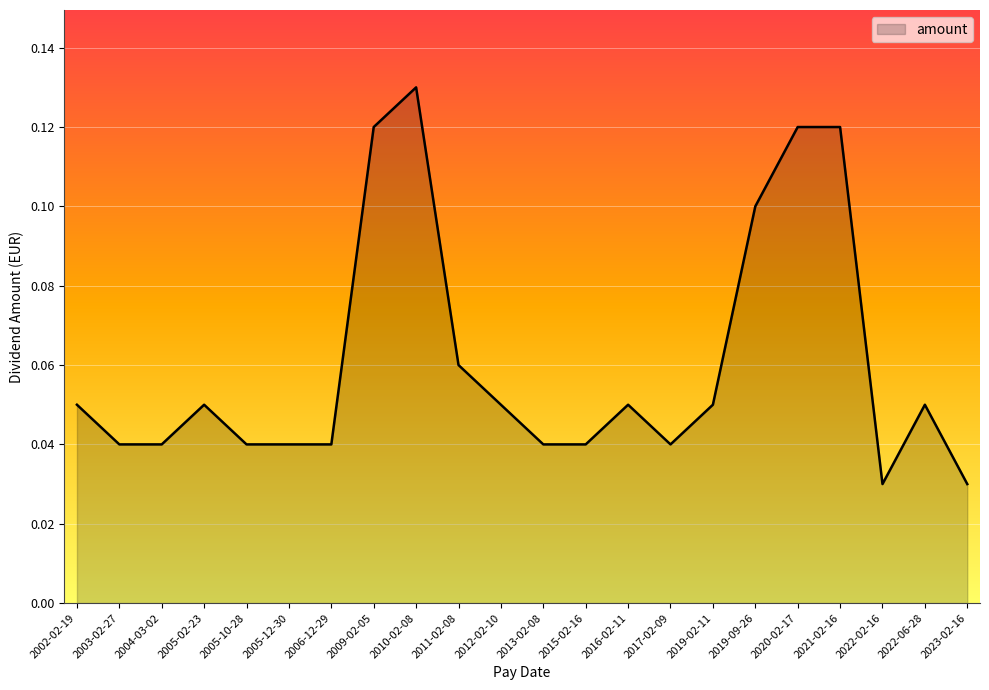

Which has a higher value, 2015-02-16 or 2020-02-17?

2020-02-17